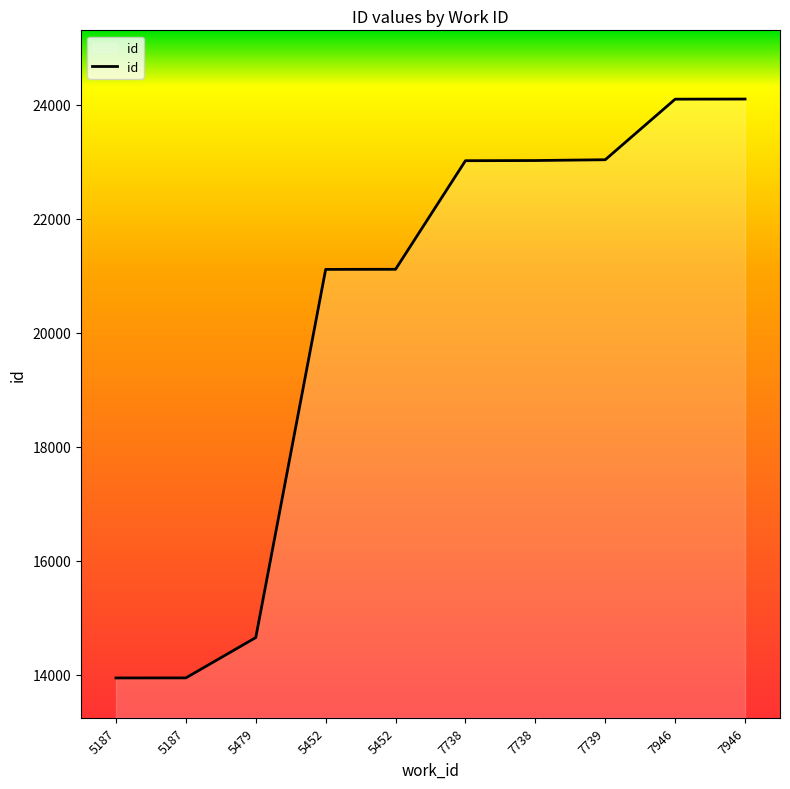

Where does the data first go above 23018?

7738